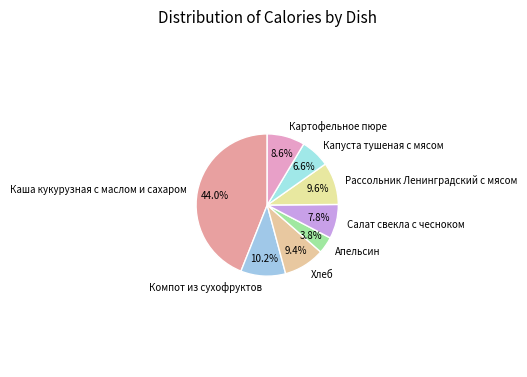

Combined, do Капуста тушеная с мясом and Рассольник Ленинградский с мясом account for over 50%?

No